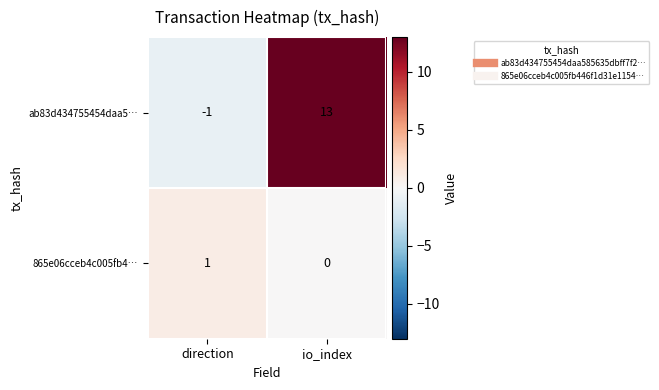

What is the maximum value shown in the chart?

13